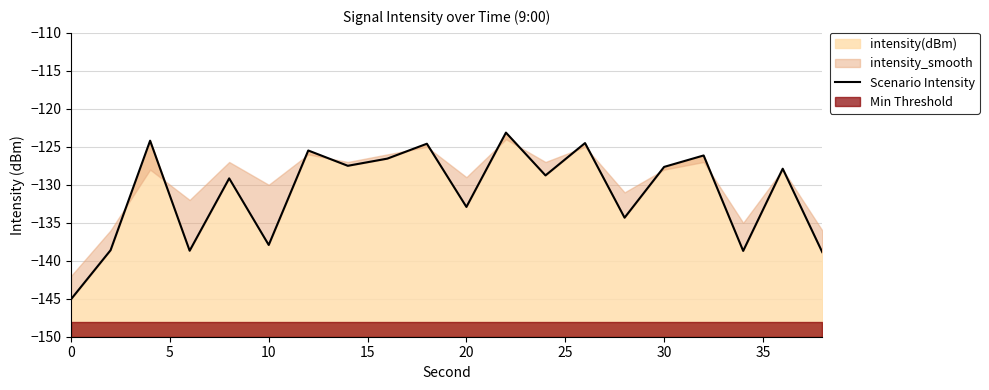

The intensity(dBm) series shows -219.1 at 10. True or false?

False